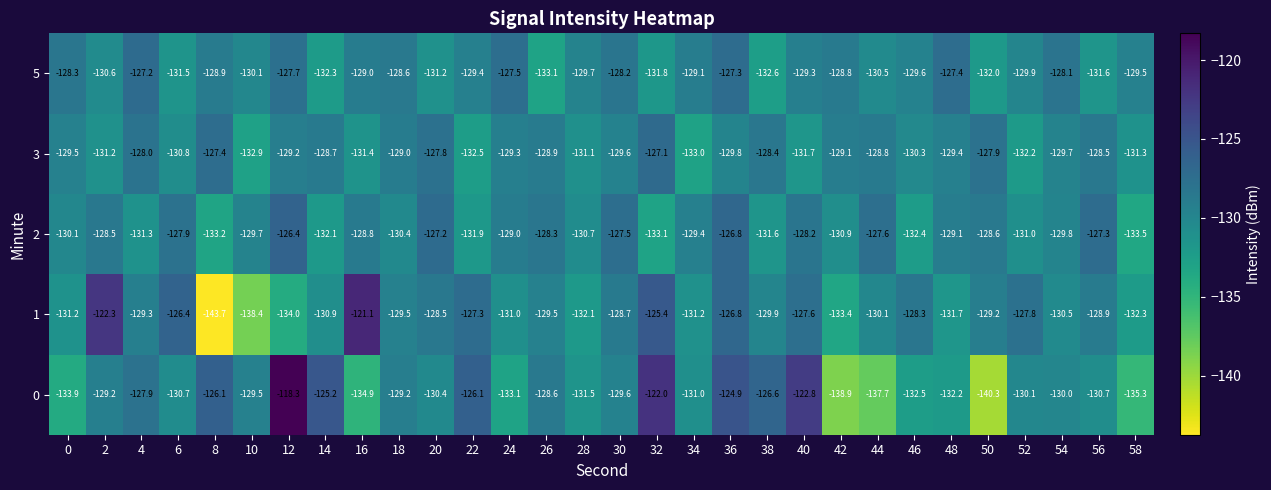

How many data points in 0 are above -130?

14